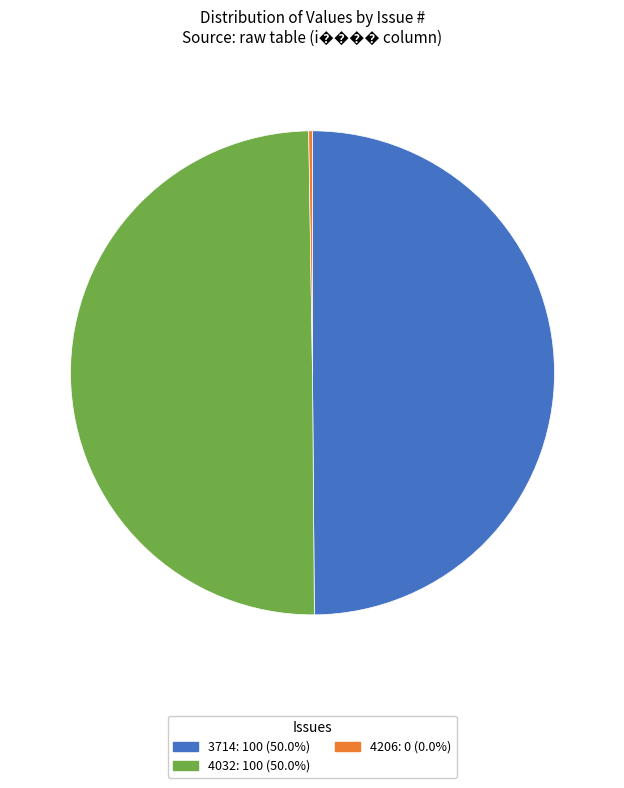

What is the ratio of the value at 4032 to the value at 3714?

1.0